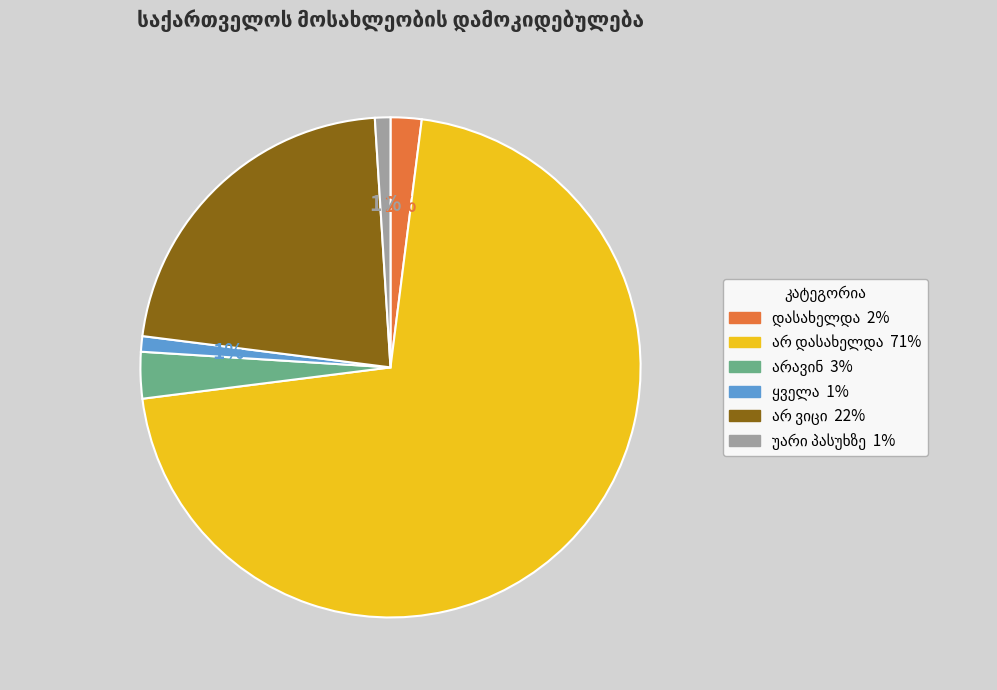

Is there any slice that represents more than half of the pie?

Yes